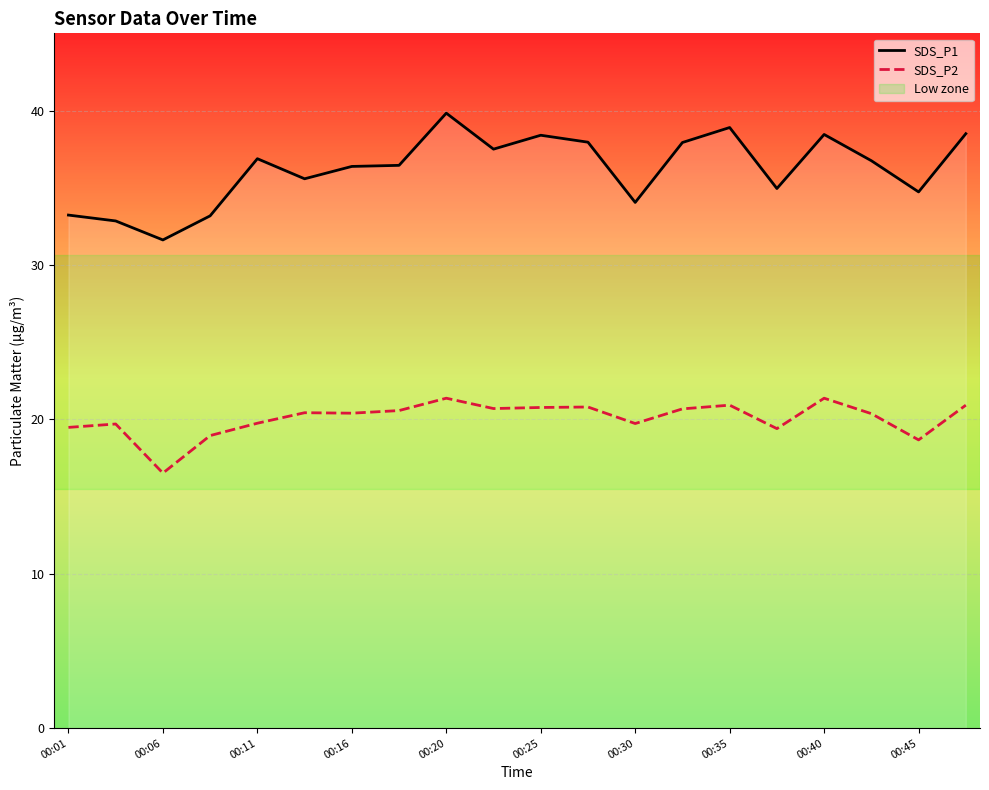

What is the highest value of the SDS_P1 series?

39.8